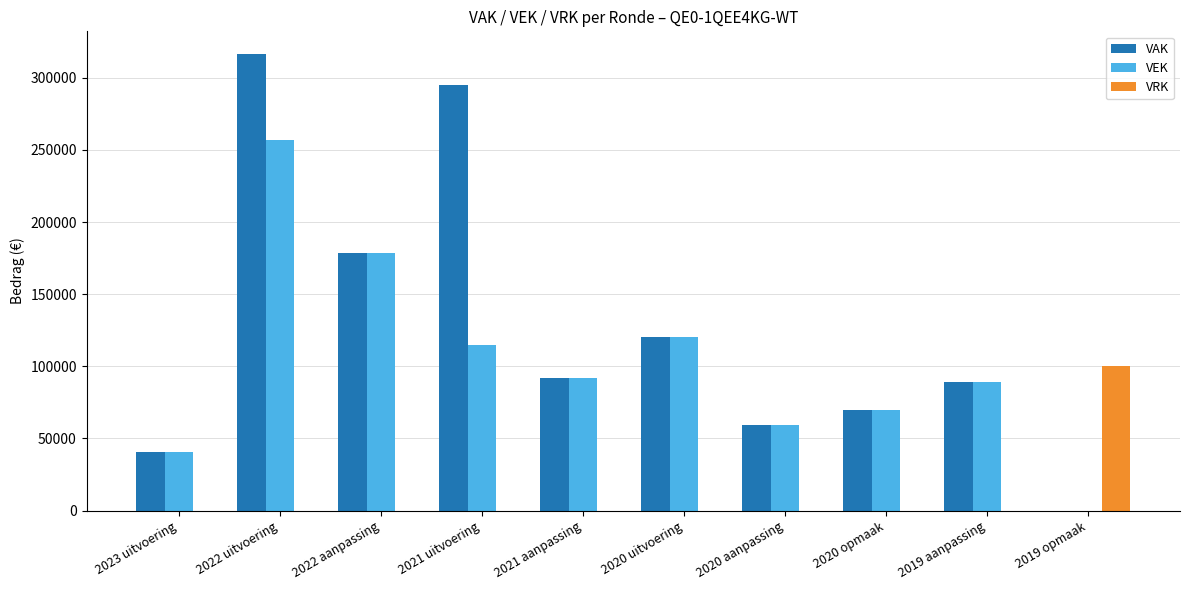

Reading right to left, transcribe all the data shown in this chart.

VAK: 0	88970	69786	59601	120074	92000	294804	178500	316447	40677
VEK: 0	88970	69786	59601	120074	92000	114804	178500	257027	40677
VRK: 100488	0	0	0	0	0	0	0	0	0